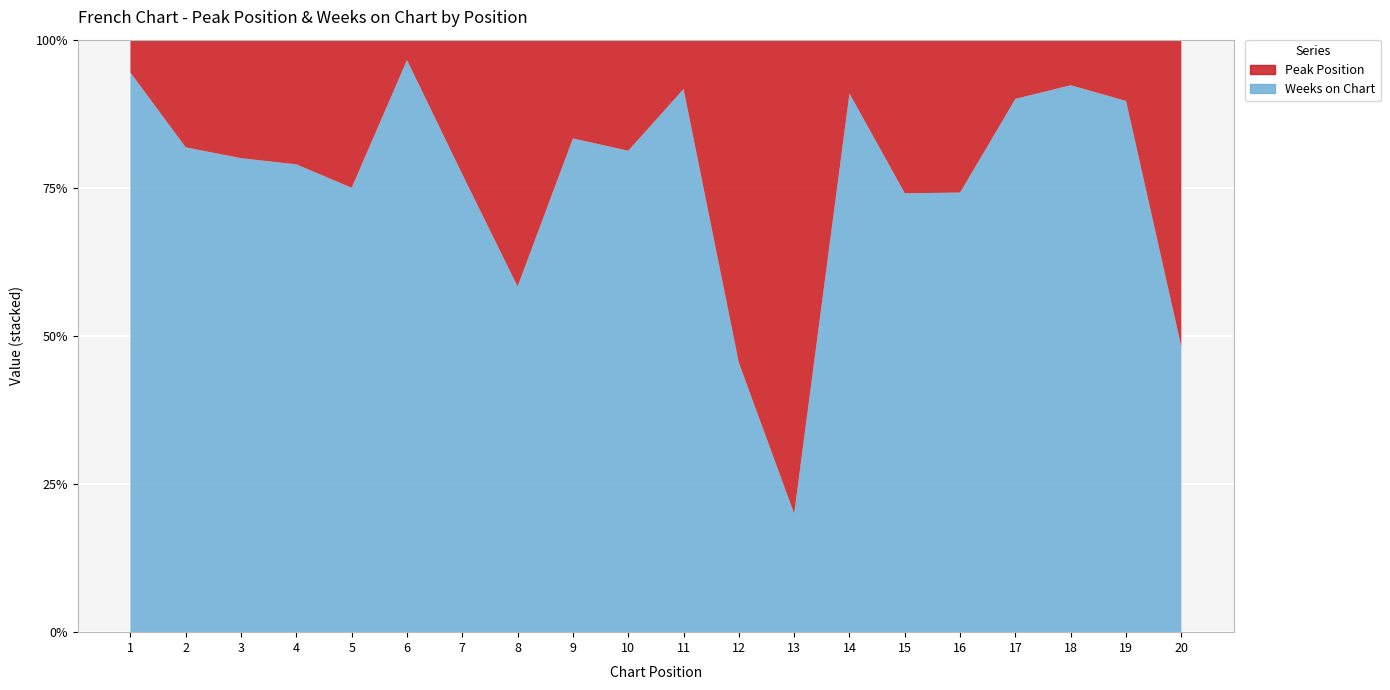

Reading left to right, extract all data points from this chart.

Peak Position: 1=1	2=2	3=3	4=4	5=1	6=1	7=5	8=5	9=1	10=3	11=1	12=12	13=12	14=1	15=7	16=8	17=2	18=2	19=3	20=14
Weeks on Chart: 1=17	2=9	3=12	4=15	5=3	6=28	7=17	8=7	9=5	10=13	11=11	12=10	13=3	14=10	15=20	16=23	17=18	18=24	19=26	20=13